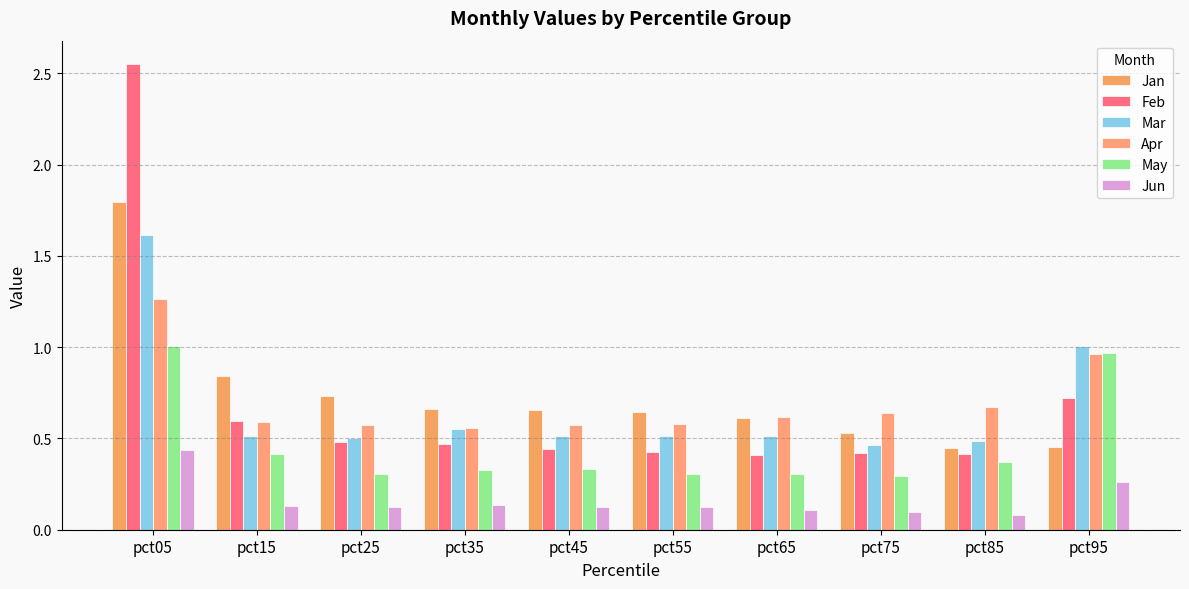

At which category is the sum across all series the highest?

pct05